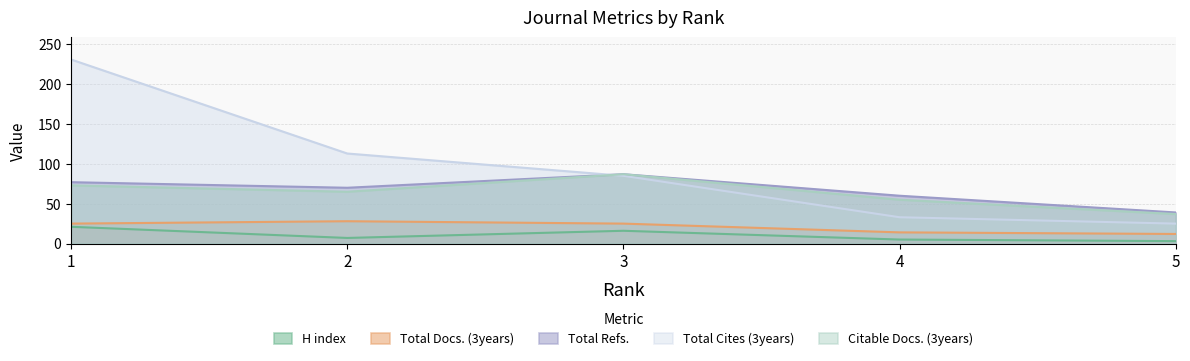

Reading left to right, transcribe all the data shown in this chart.

H index: 1=21	2=7	3=16	4=5	5=3
Total Docs. (3years): 1=25	2=28	3=25	4=14	5=12
Total Refs.: 1=77	2=70	3=87	4=60	5=39
Total Cites (3years): 1=231	2=113	3=85	4=33	5=25
Citable Docs. (3years): 1=73	2=65	3=87	4=55	5=37